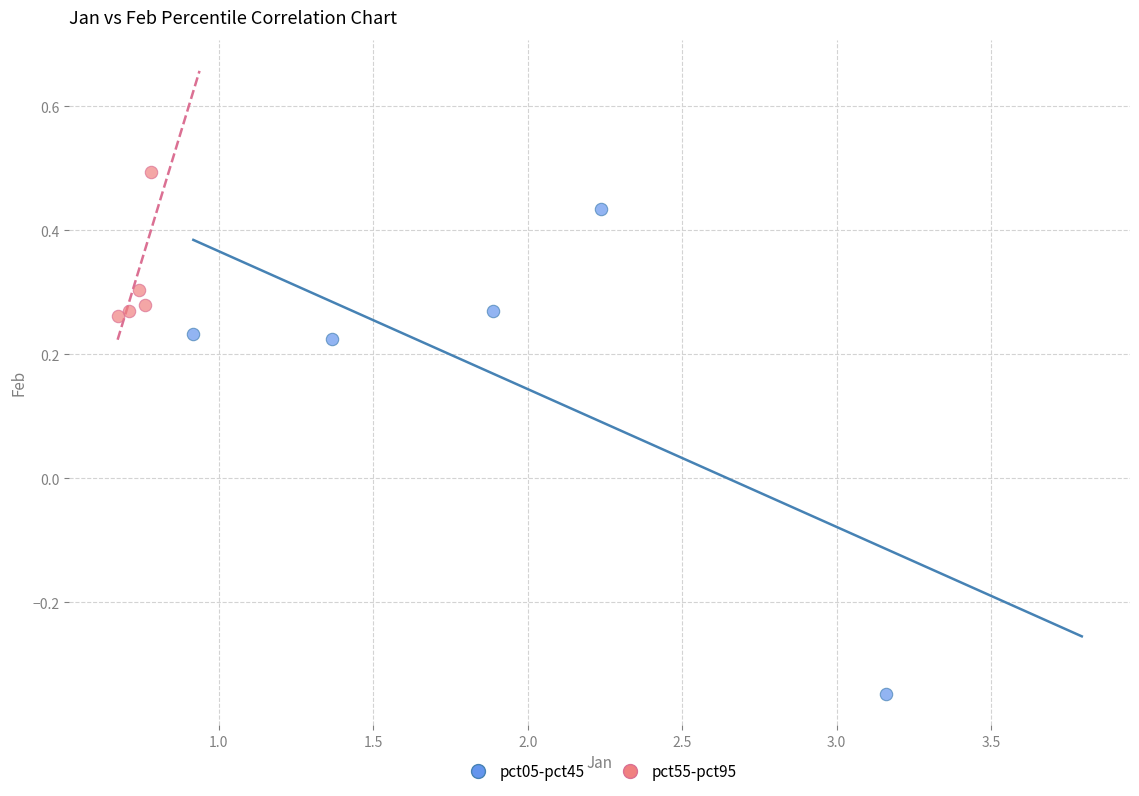

Which series reaches the maximum Y coordinate?

pct55-pct95